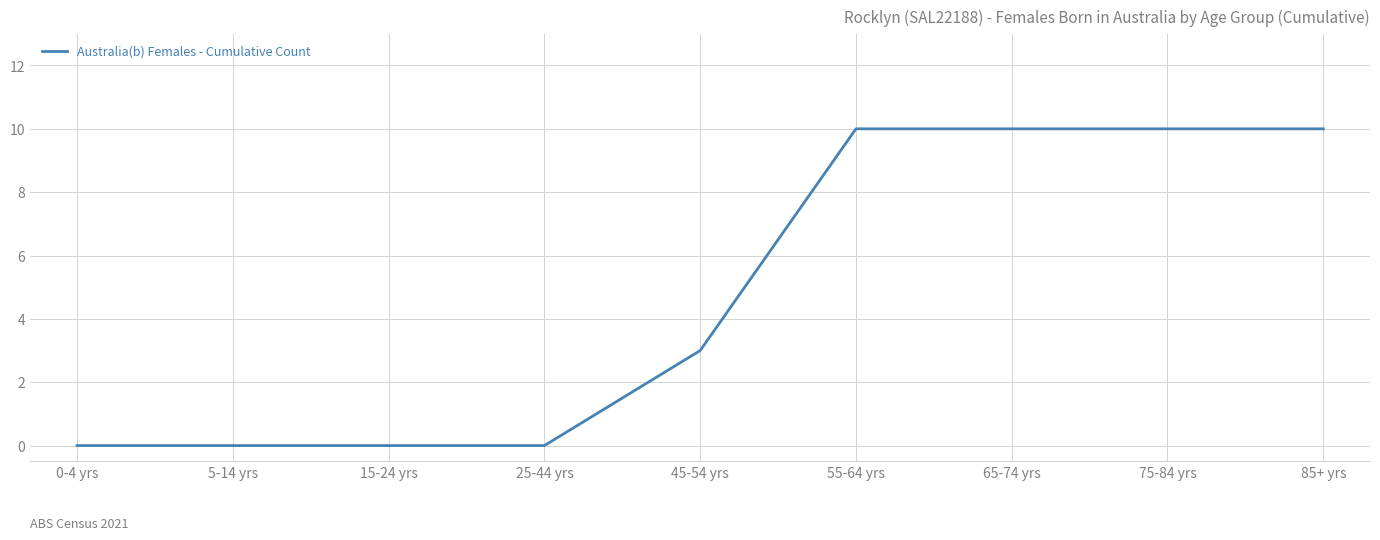

The chart shows a value of 10 at 55-64 yrs. True or false?

True